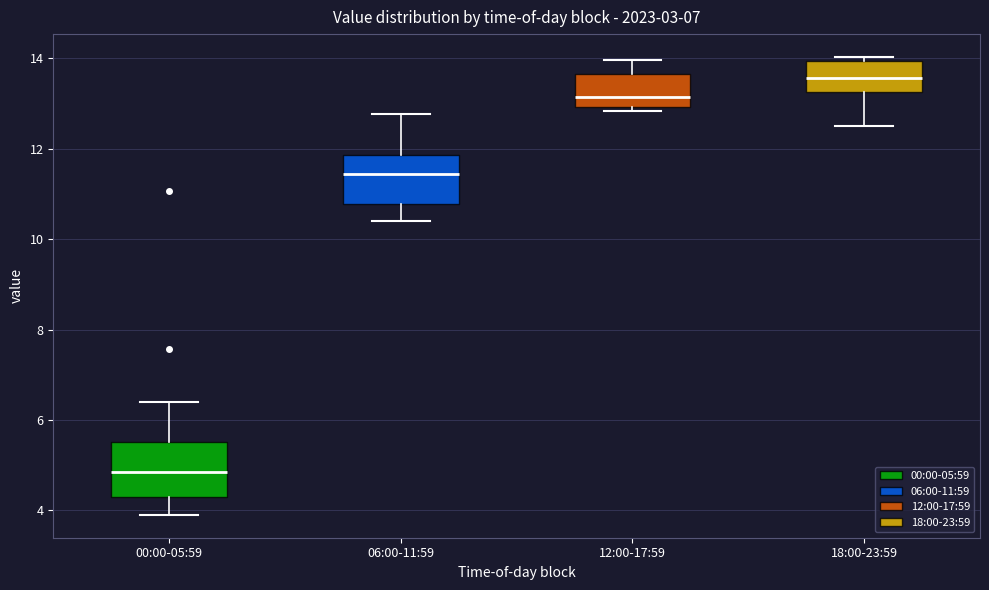

Reading left to right, transcribe this box plot: for each box, give where its median line is, the range the box spans, and where its two whiskers end, as read against the y-axis. The values are not printed on the chart, so give them approximately, as read against the axis.

00:00-05:59: median 4.8, box 4.4 to 5.6, whiskers 4.0 to 6.4
06:00-11:59: median 11.4, box 10.8 to 11.8, whiskers 10.4 to 12.8
12:00-17:59: median 13.2, box 13.0 to 13.6, whiskers 12.8 to 14.0
18:00-23:59: median 13.6, box 13.2 to 14.0, whiskers 12.6 to 14.0 (just above the box's upper edge)